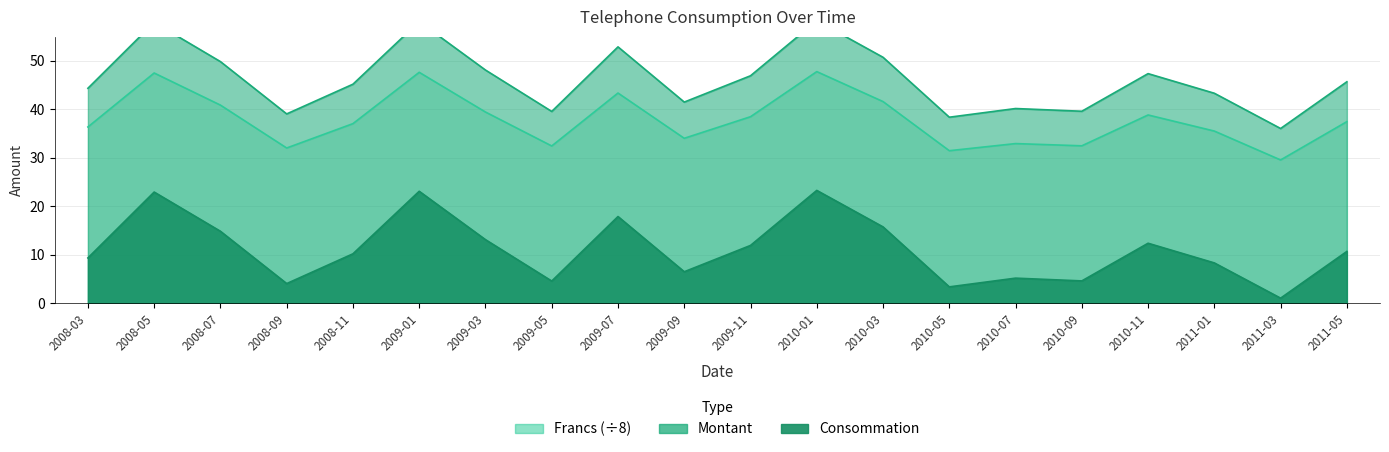

Is the value of Francs at 2008-11 greater than the value of Consommation at 2010-05?

Yes